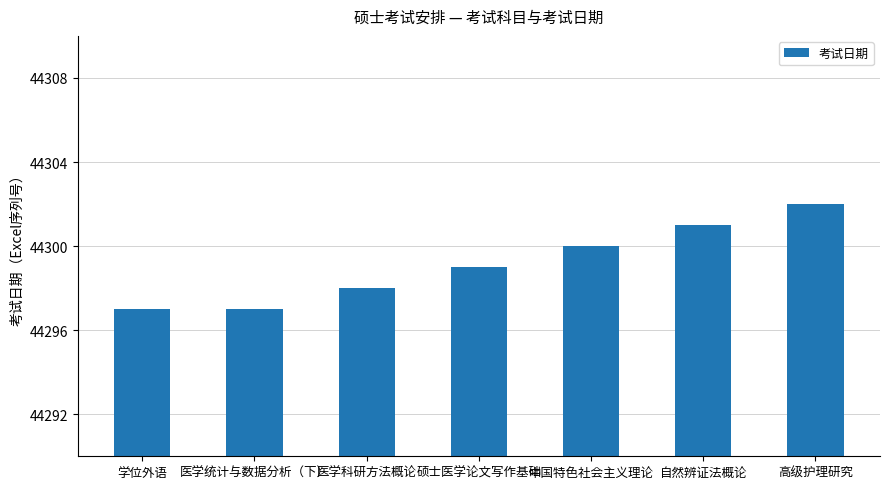

Reading left to right, what are all the values shown in this chart?

学位外语=44297	医学统计与数据分析（下）=44297	医学科研方法概论=44298	硕士医学论文写作基础=44299	中国特色社会主义理论=44300	自然辨证法概论=44301	高级护理研究=44302